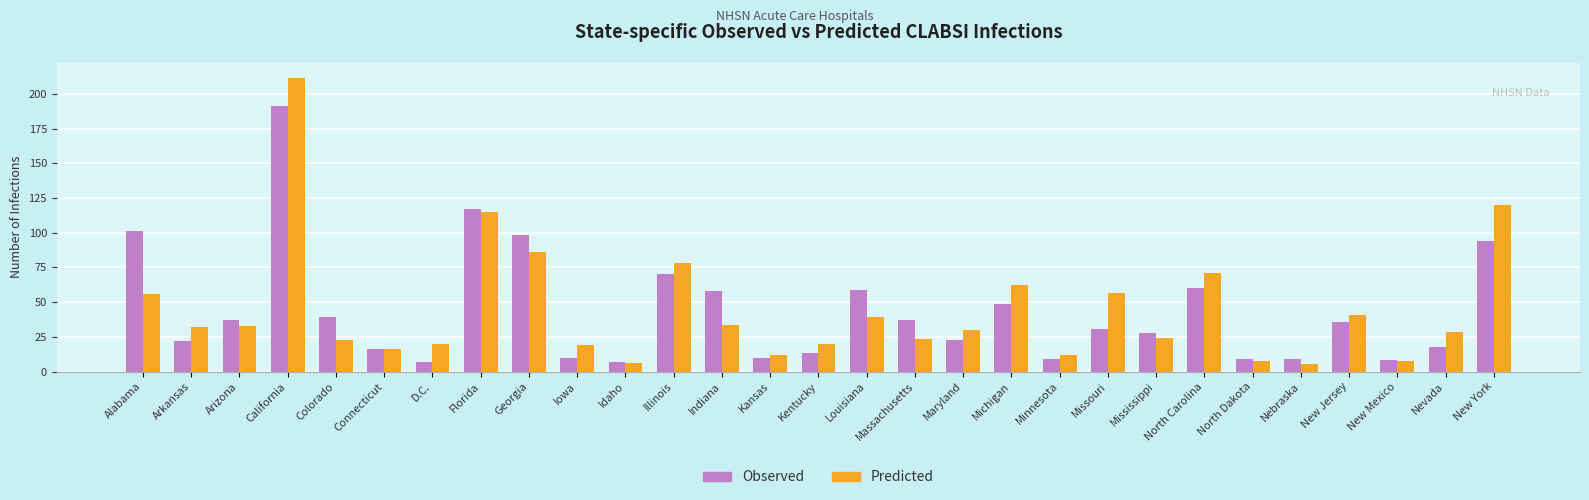

What is the difference between the Predicted values at Kansas and Connecticut?

4.6